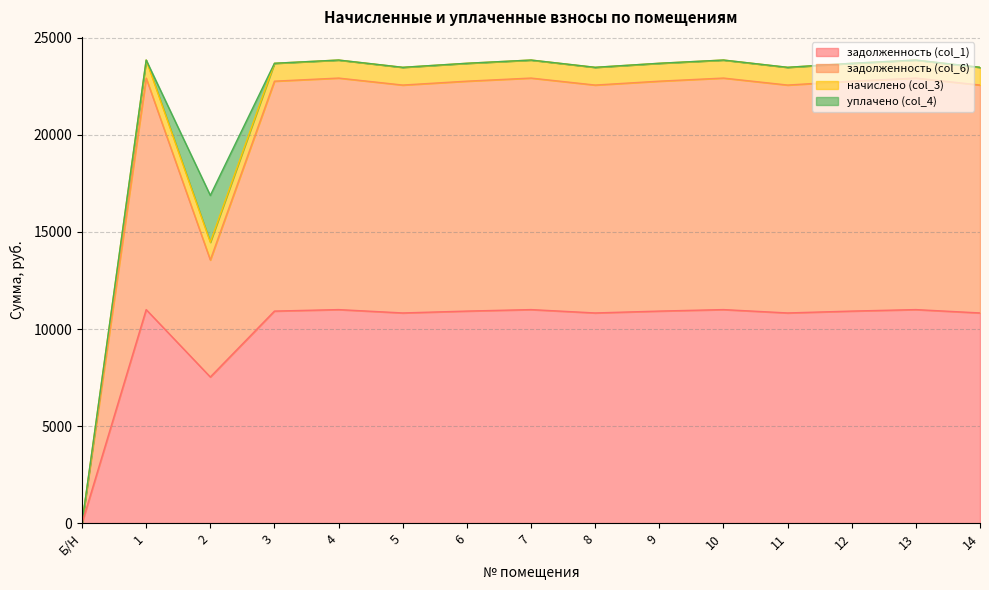

What position from the right is Б/Н?

15